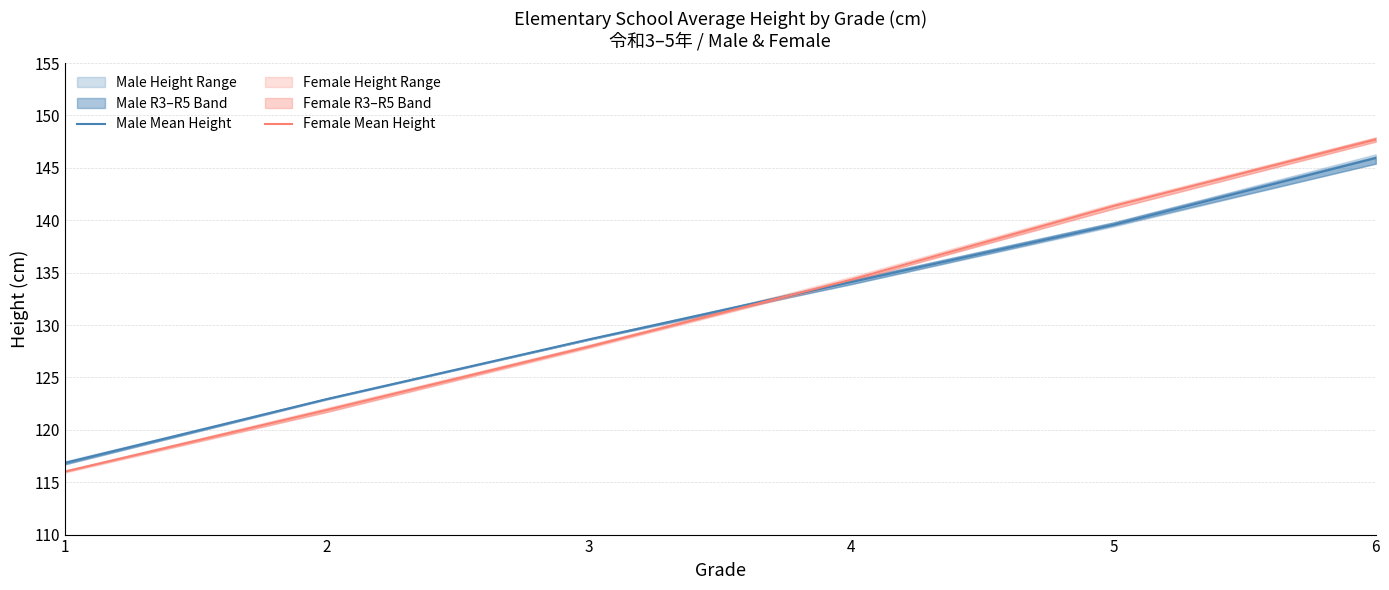

What is the greatest value displayed?

147.7